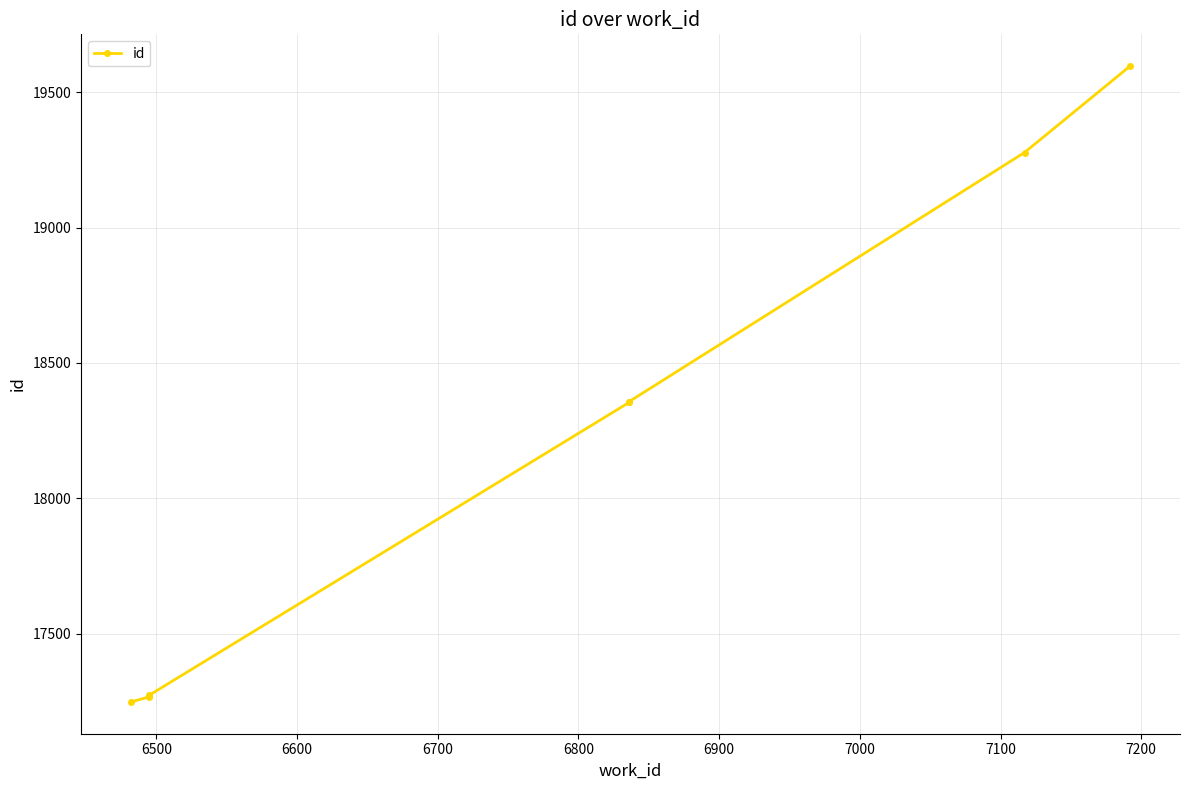

Count the number of data series in this chart.

1